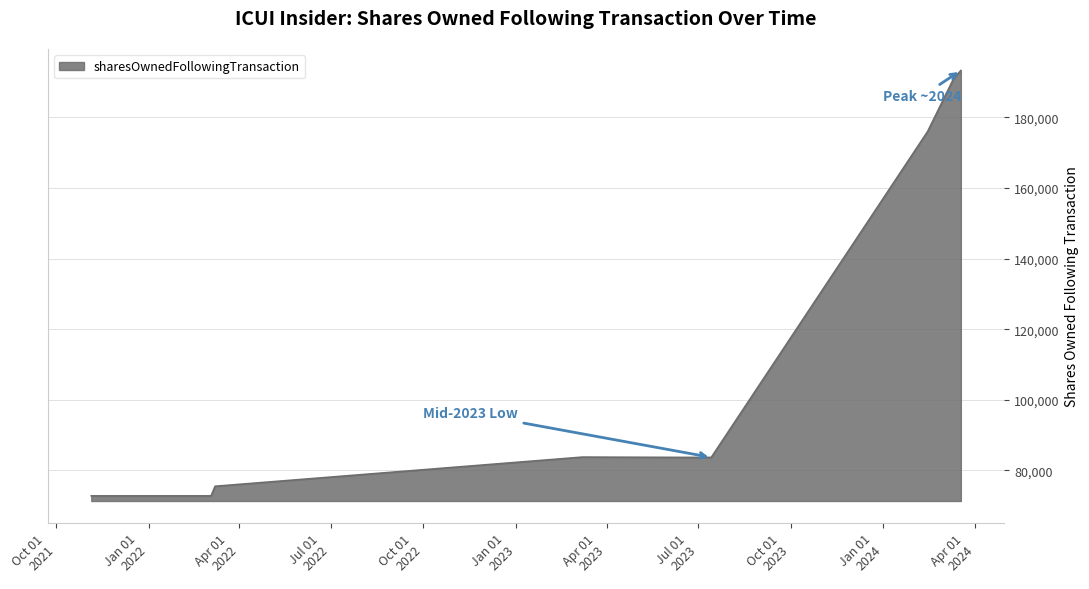

The chart shows a value of 44041 at 2023-07-14. True or false?

False